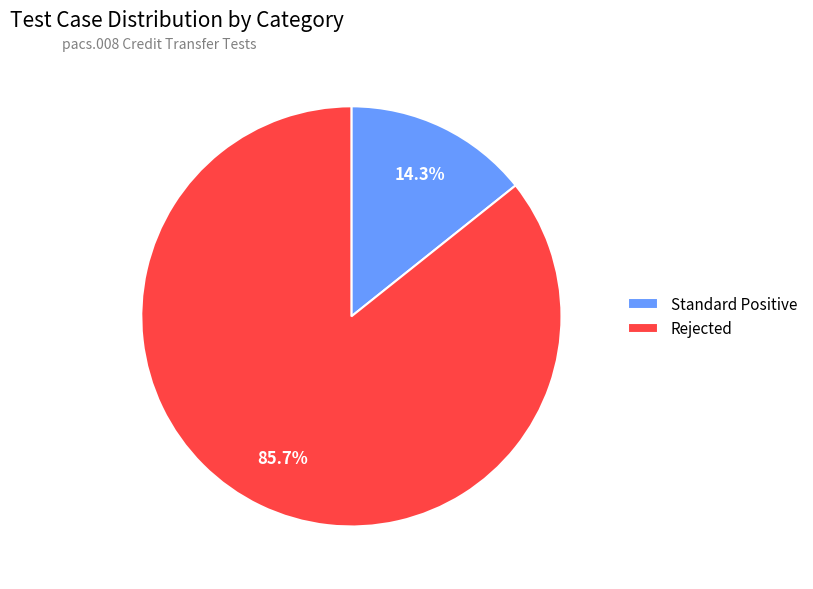

To the nearest percent, what is the difference between the Standard Positive and Rejected slice percentages?

71%